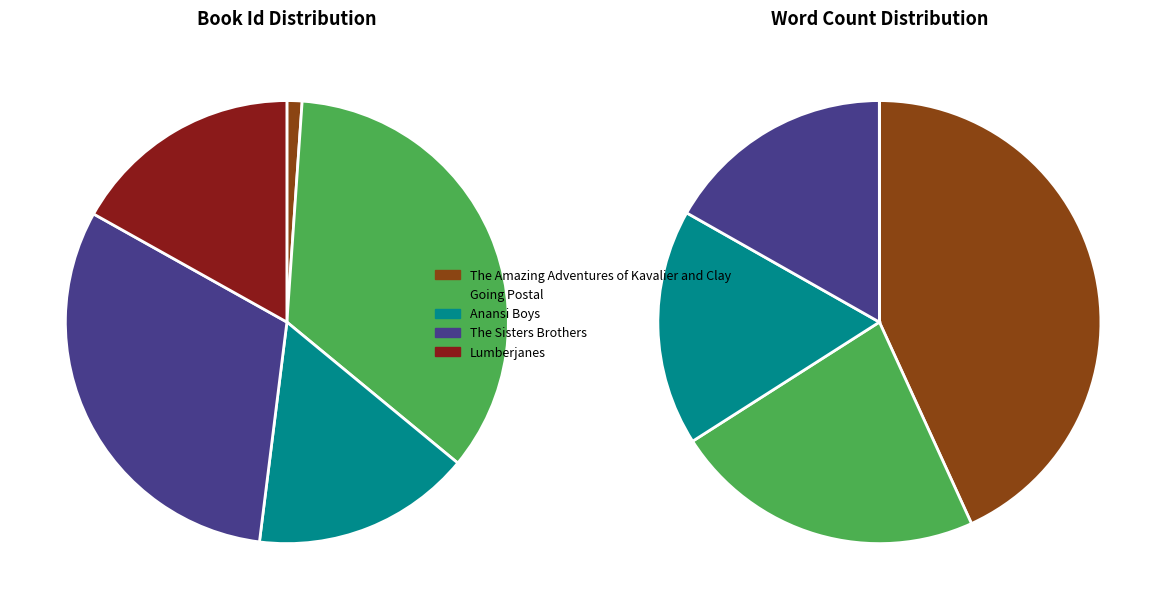

How many slices are in this pie chart?

5